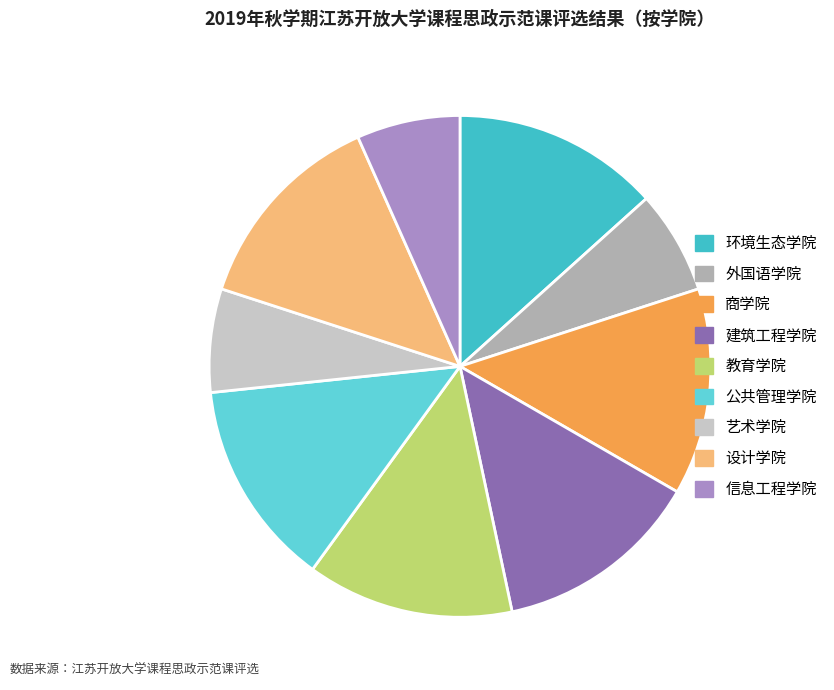

Is there any slice that represents more than half of the pie?

No